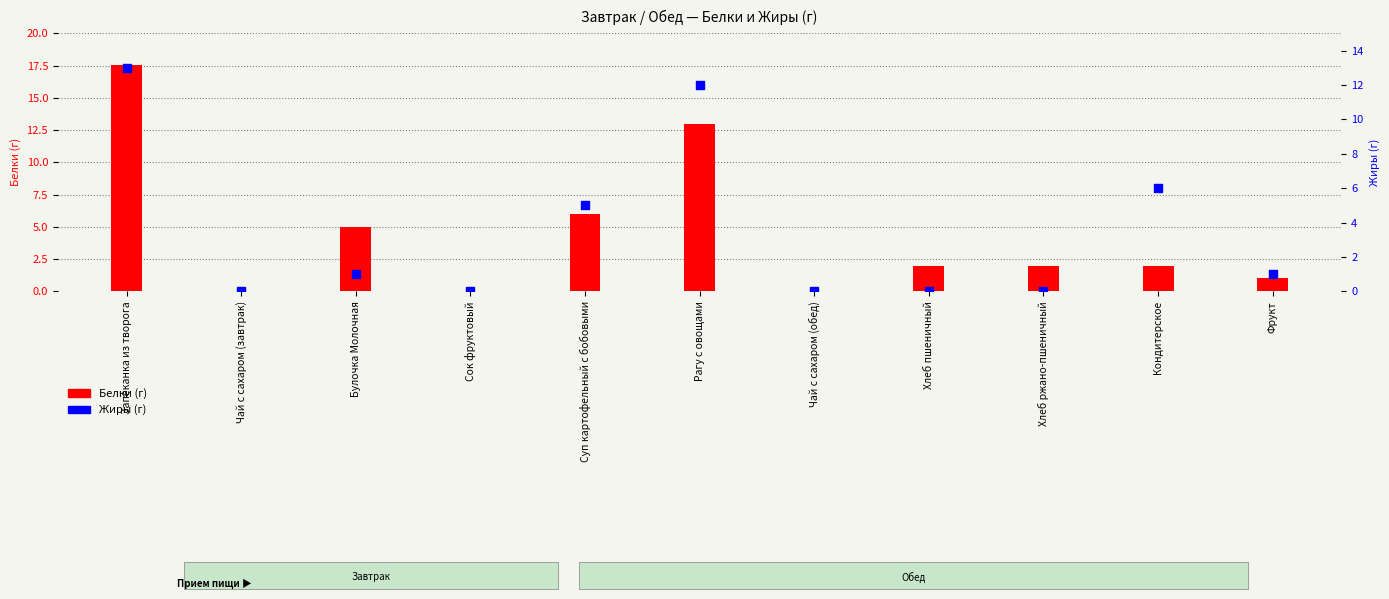

At how many categories does at least one series exceed 8?

2